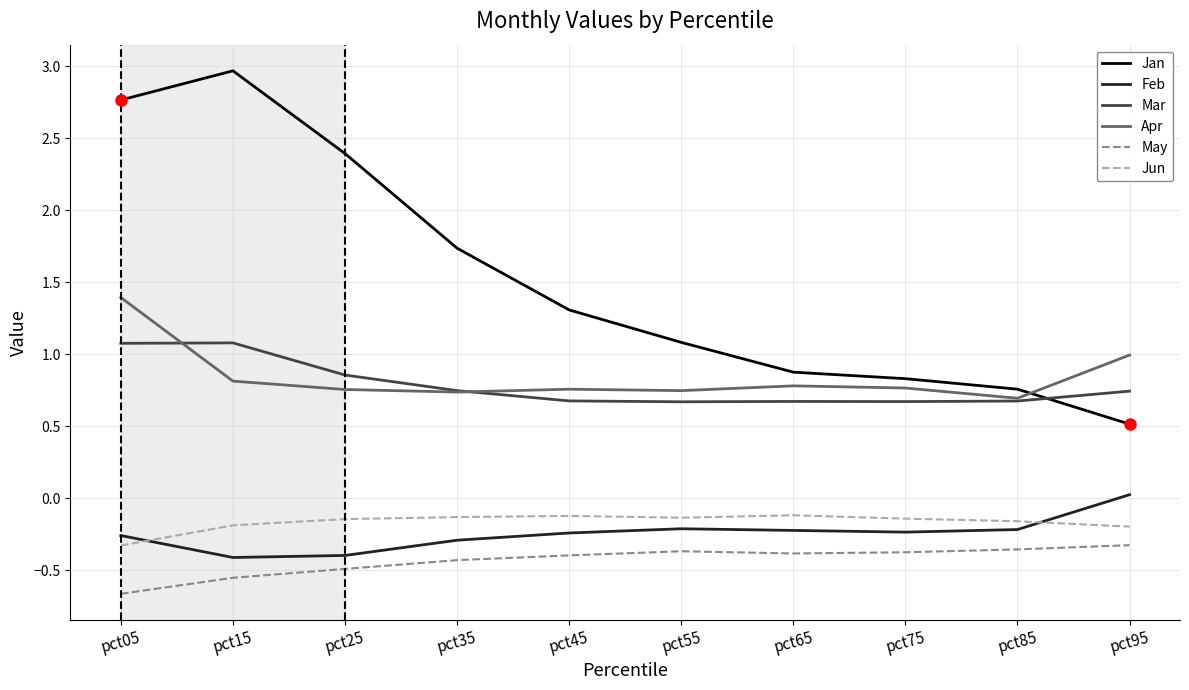

Which series has the largest range (max minus min)?

Jan